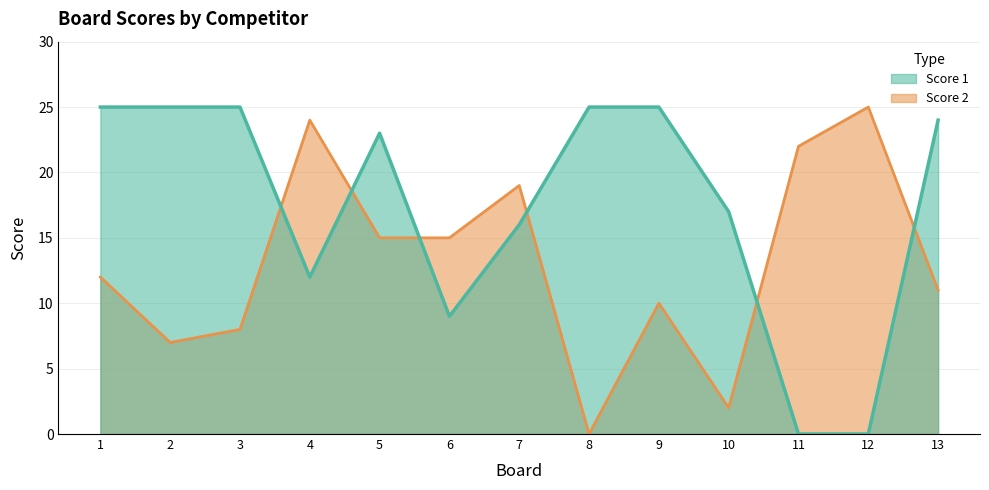

Reading left to right, what are all the values shown in this chart?

Score 1: 1=25	2=25	3=25	4=12	5=23	6=9	7=16	8=25	9=25	10=17	11=0	12=0	13=24
Score 2: 1=12	2=7	3=8	4=24	5=15	6=15	7=19	8=0	9=10	10=2	11=22	12=25	13=11